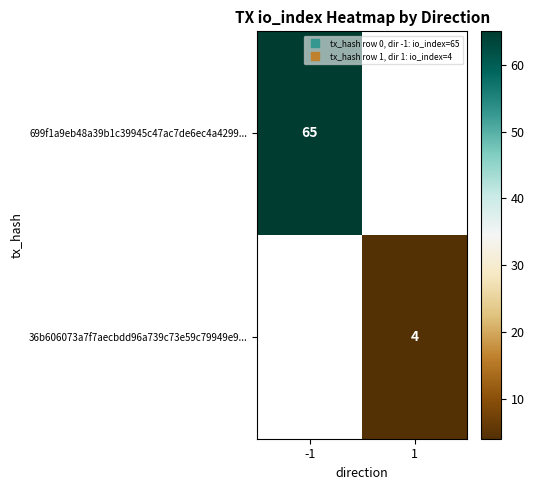

At which label is 699f1a9eb48a39b1c39945c47ac7de6ec4a4299... closest to 65?

-1